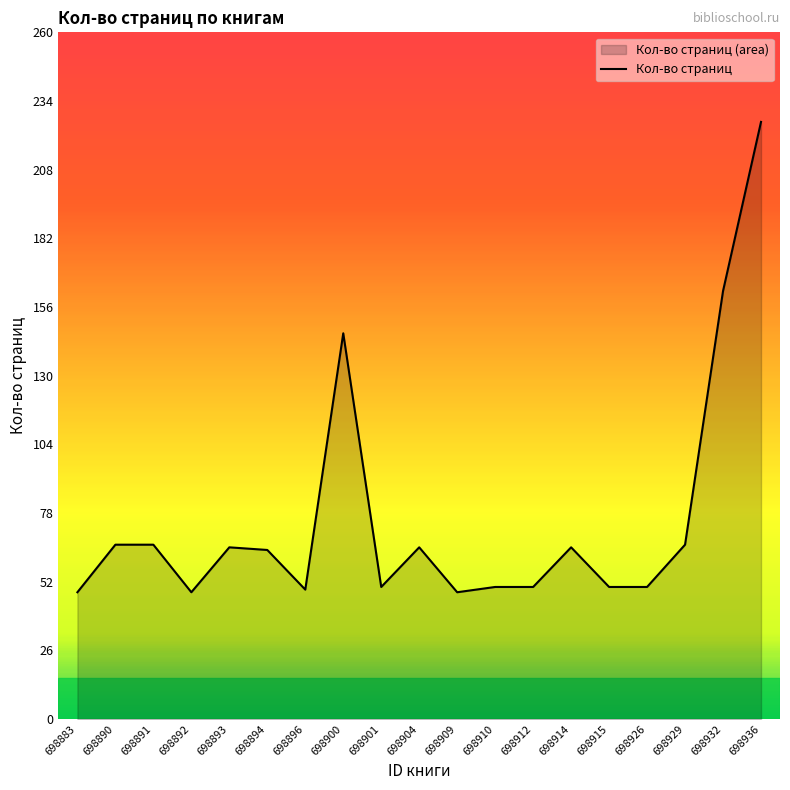

Count the number of values greater than 64.

9